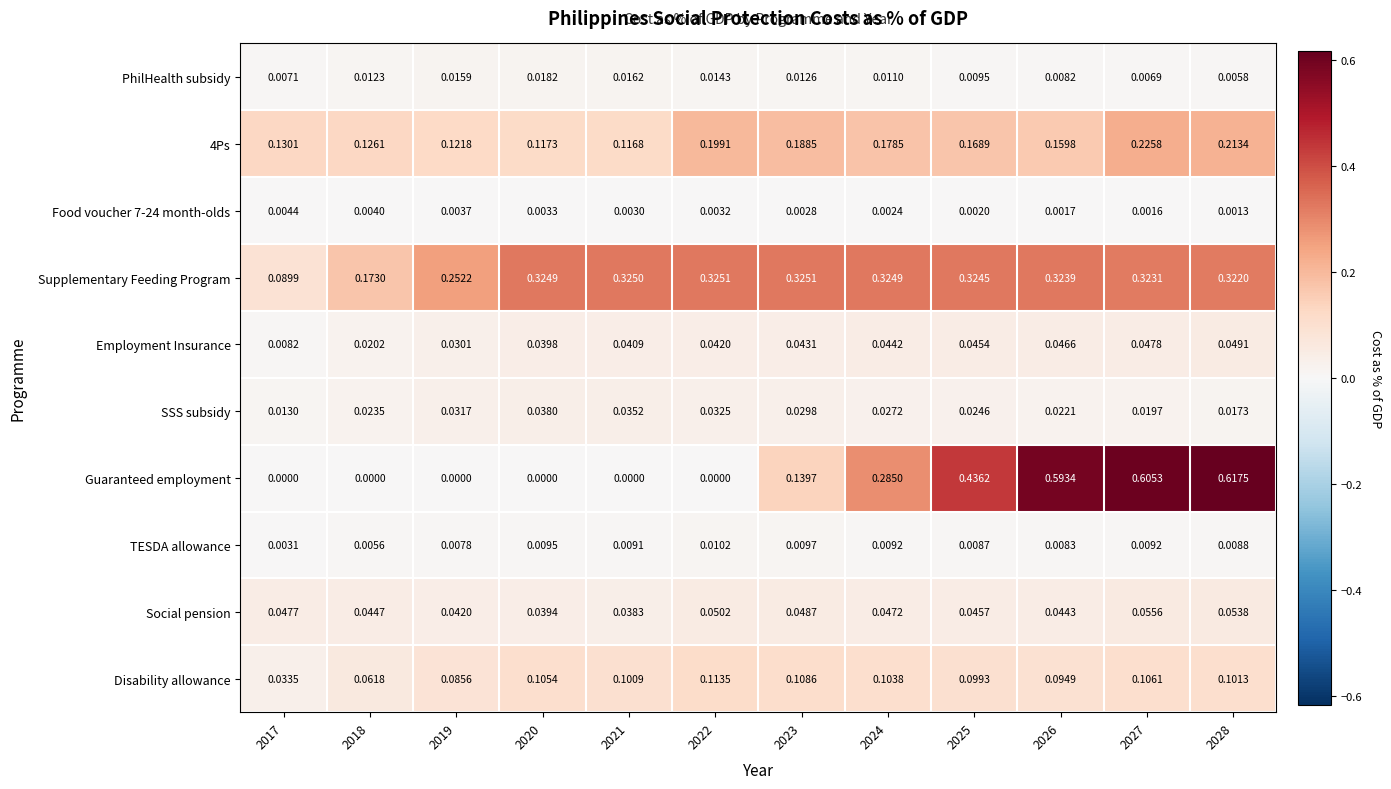

Which series has the widest spread of values?

Guaranteed employment